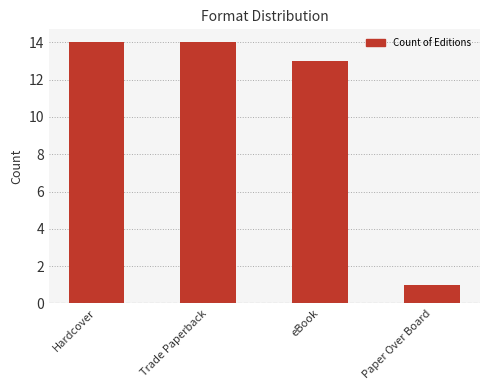

What is the maximum value shown in the chart?

14